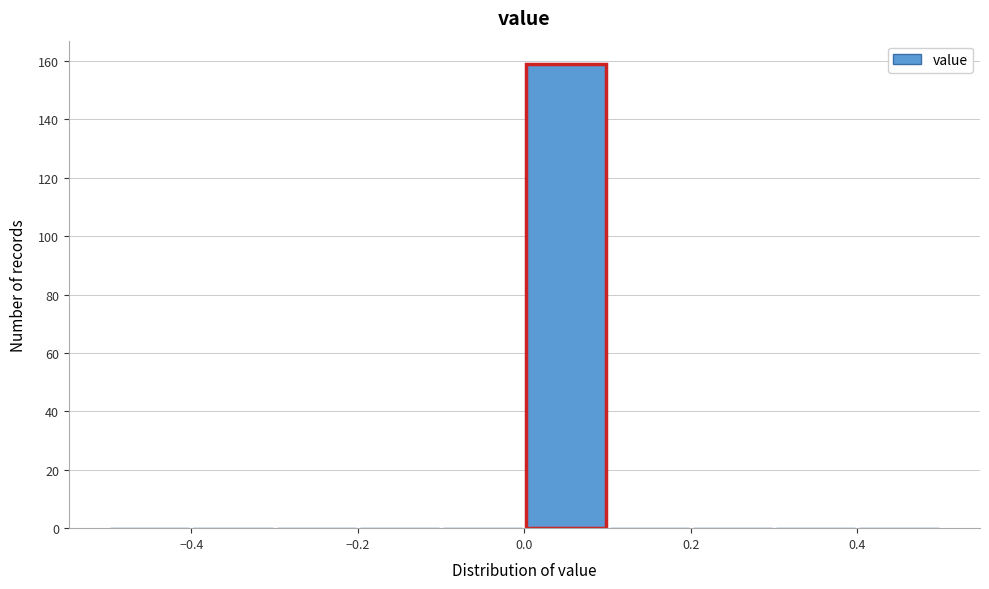

Reading left to right, transcribe this chart: for each bar, give the range it covers on the x-axis and its height. The values are not printed on the chart, so give them approximately, as read against the axis.

-0.5 to -0.4: 0
-0.4 to -0.3: 0
-0.3 to -0.2: 0
-0.2 to -0.1: 0
-0.1 to 0.0: 0
0.0 to 0.1: 160
0.1 to 0.2: 0
0.2 to 0.3: 0
0.3 to 0.4: 0
0.4 to 0.5: 0